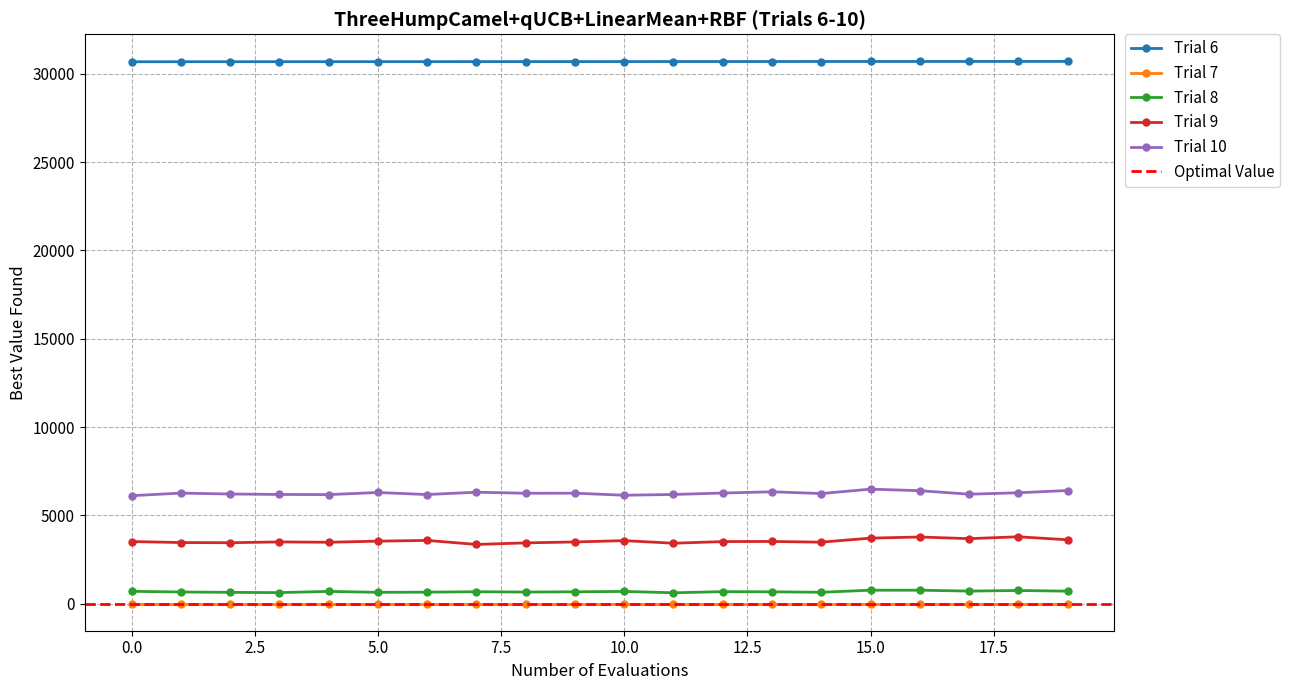

True or false: Trial 8 and Trial 9 cross at least once.

False